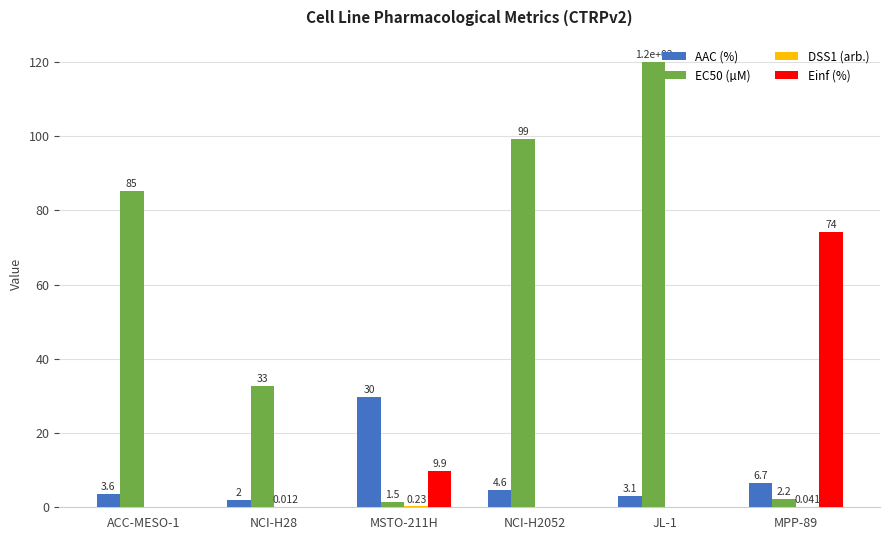

Is the value of AAC (%) at MSTO-211H greater than the value of EC50 (µM) at MPP-89?

Yes